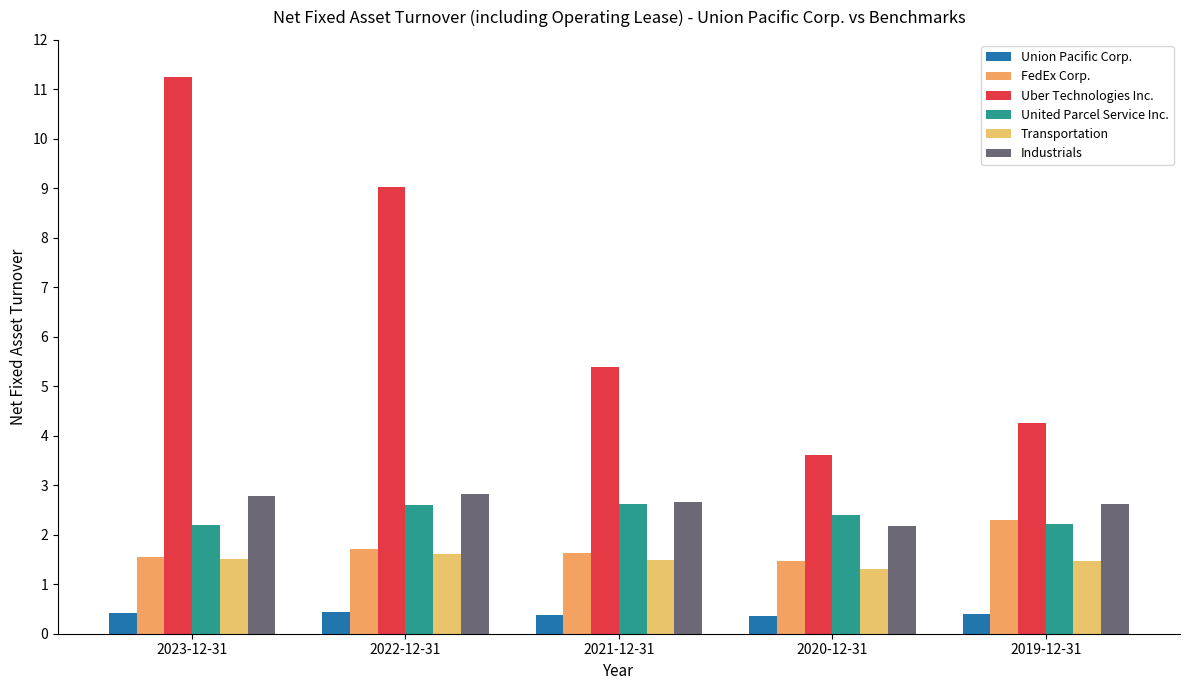

List the labels in order of Industrials value, largest first.

2022-12-31, 2023-12-31, 2021-12-31, 2019-12-31, 2020-12-31